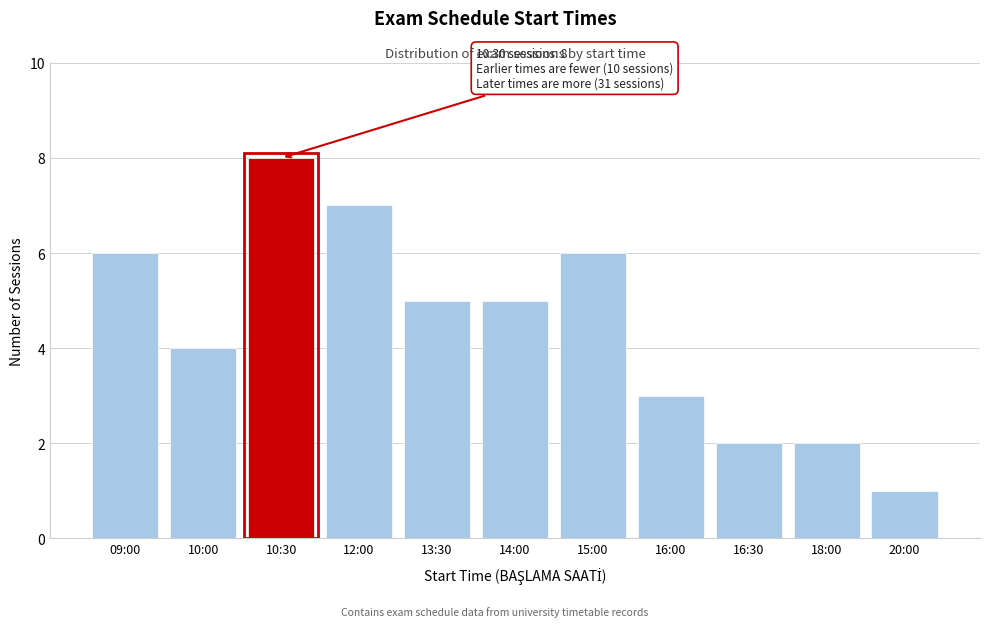

Reading left to right, extract all data points from this chart.

6	4	8	7	5	5	6	3	2	2	1